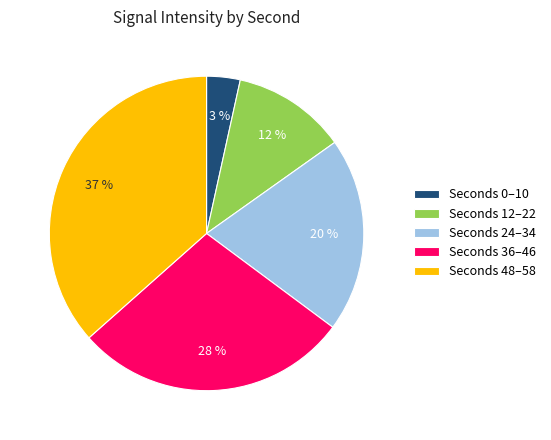

To the nearest percent, what portion does Seconds 24–34 represent?

20%